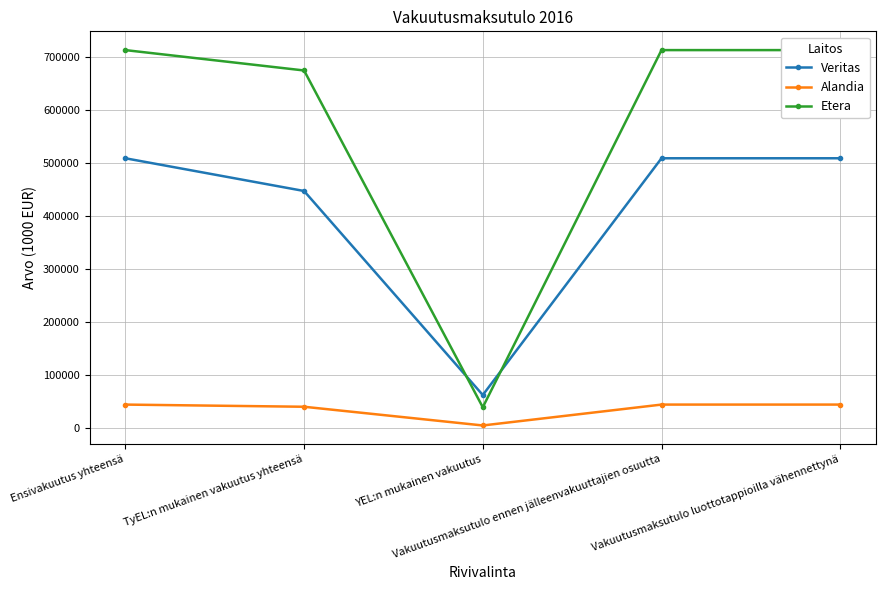

At which category is the sum across all series the highest?

Ensivakuutus yhteensä